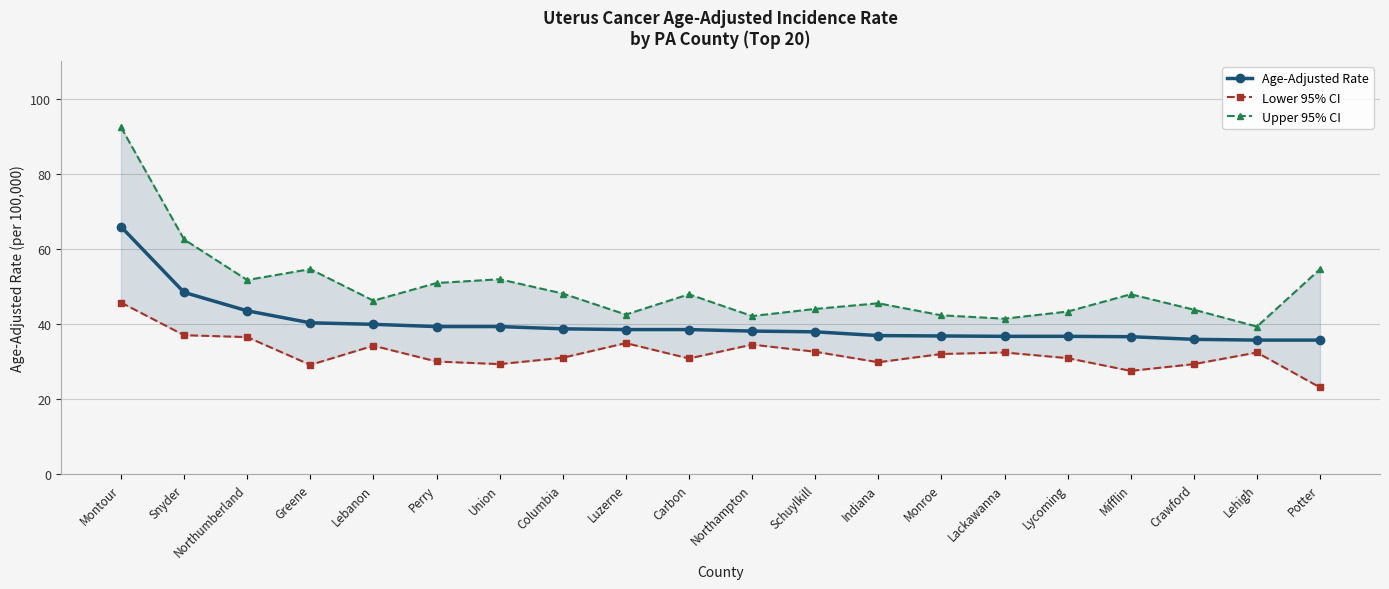

What is the sum of the Upper 95% CI values at Lackawanna and Columbia?

89.5